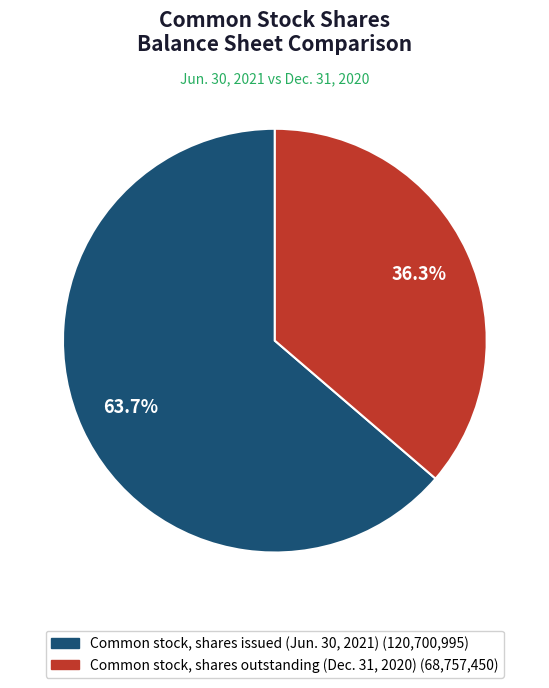

Is there a majority slice in this chart?

Yes